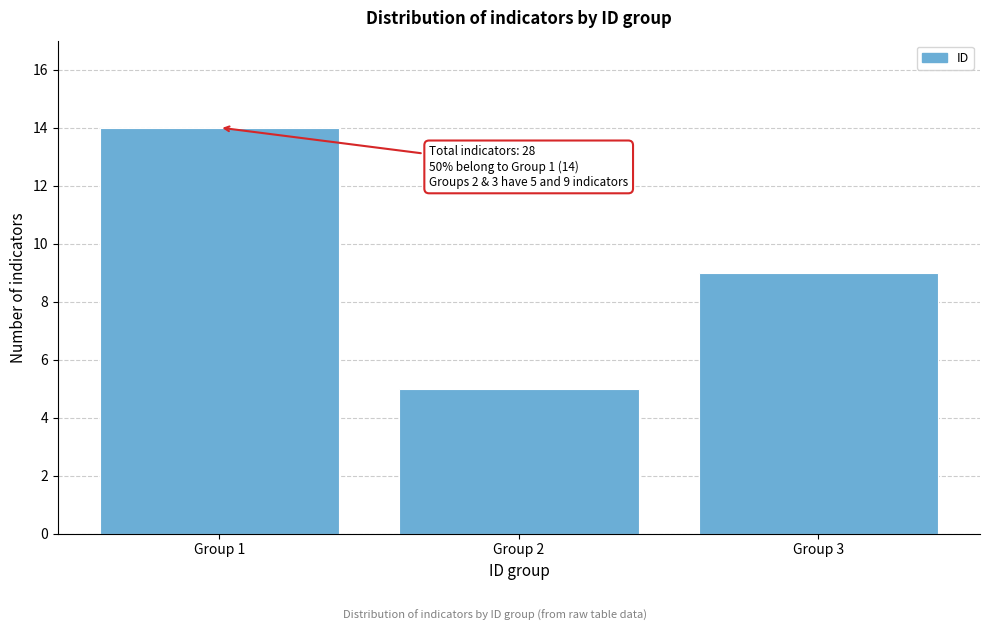

Reading right to left, extract all data points from this chart.

9	5	14